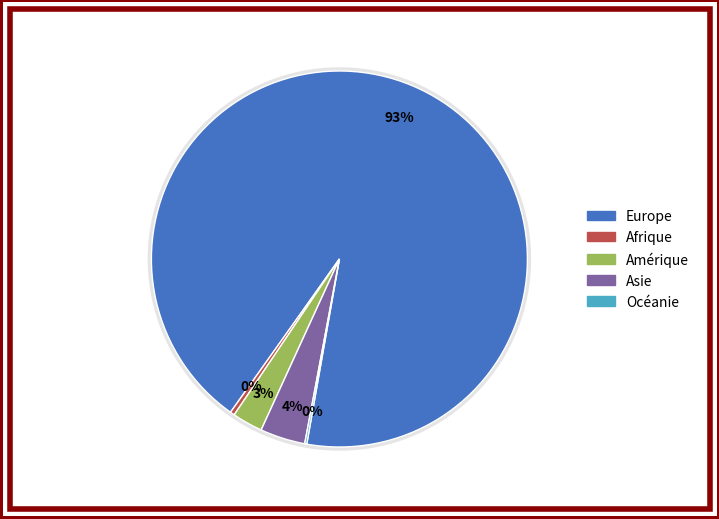

Is it true that Océanie is 14% of the pie?

False